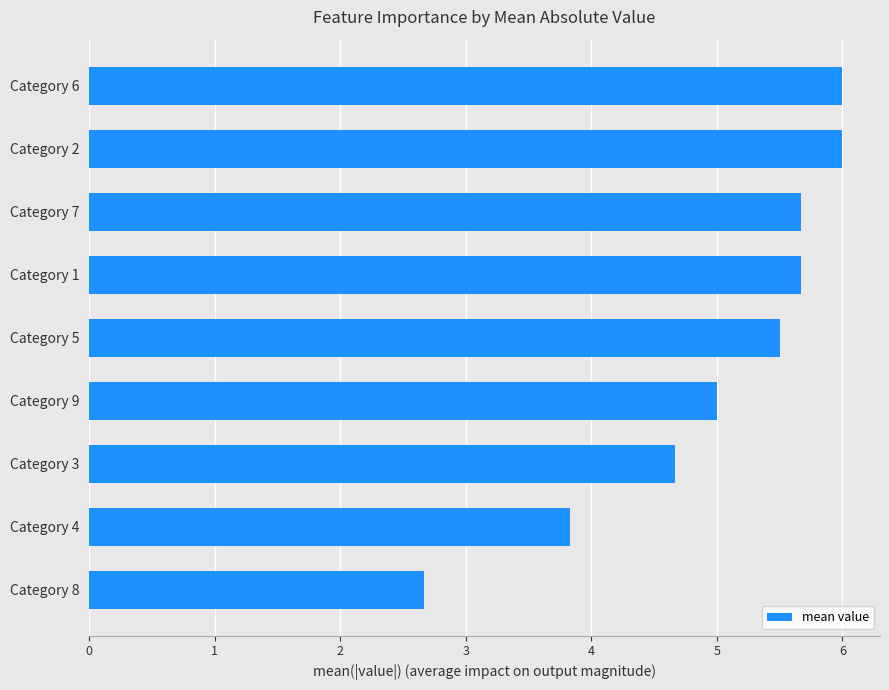

Reading bottom to top, what are all the values shown in this chart?

2.7	3.8	4.7	5.0	5.5	5.7	5.7	6.0	6.0